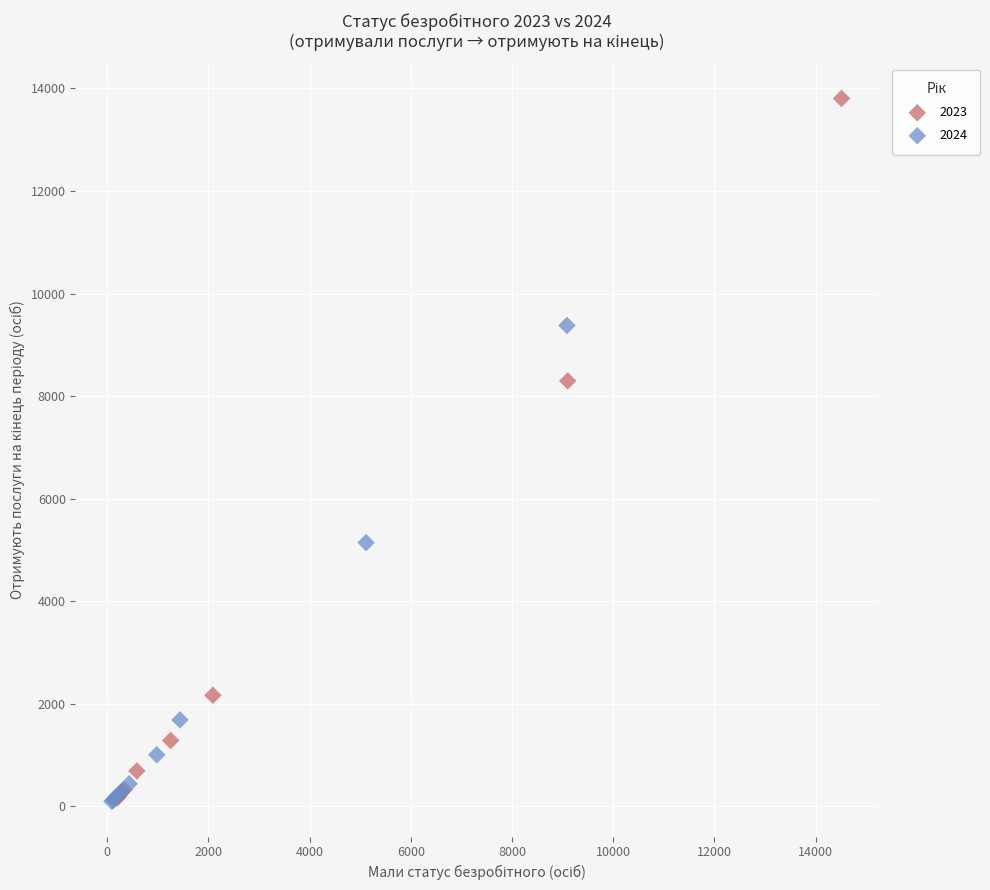

Which series has the largest Y range (max minus min)?

2023